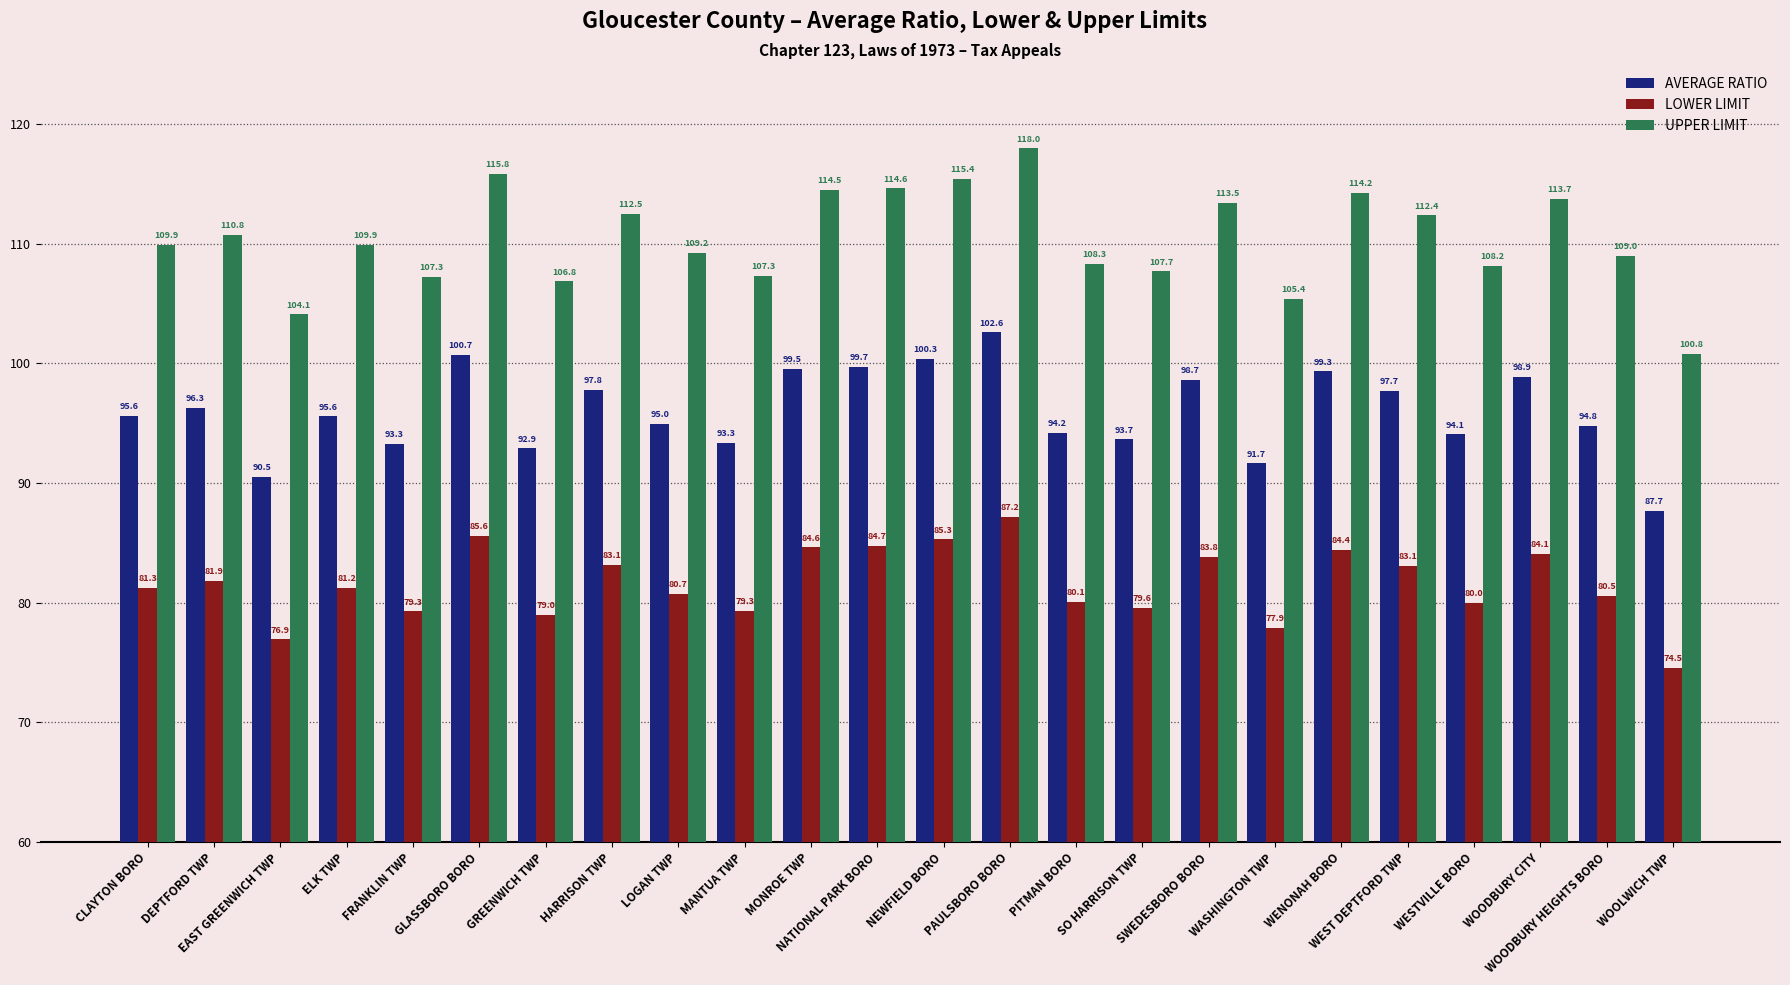

Count the number of categories in the chart.

24